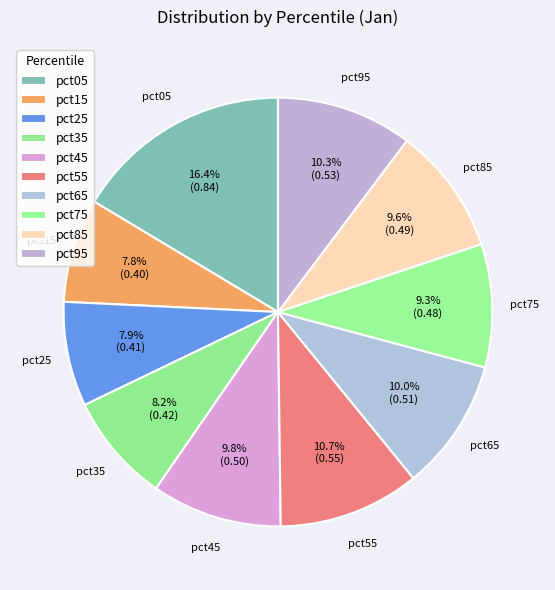

The pct85 slice represents 1% of the pie. True or false?

False